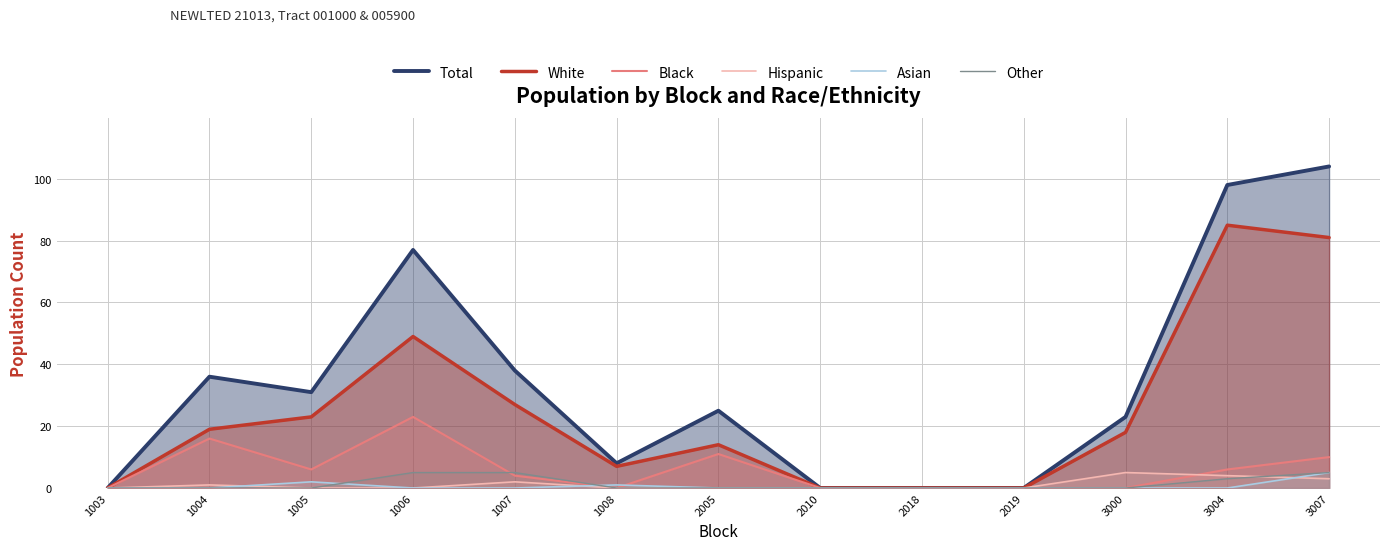

Which series ends up on top after the final intersection of Hispanic and Asian?

Asian